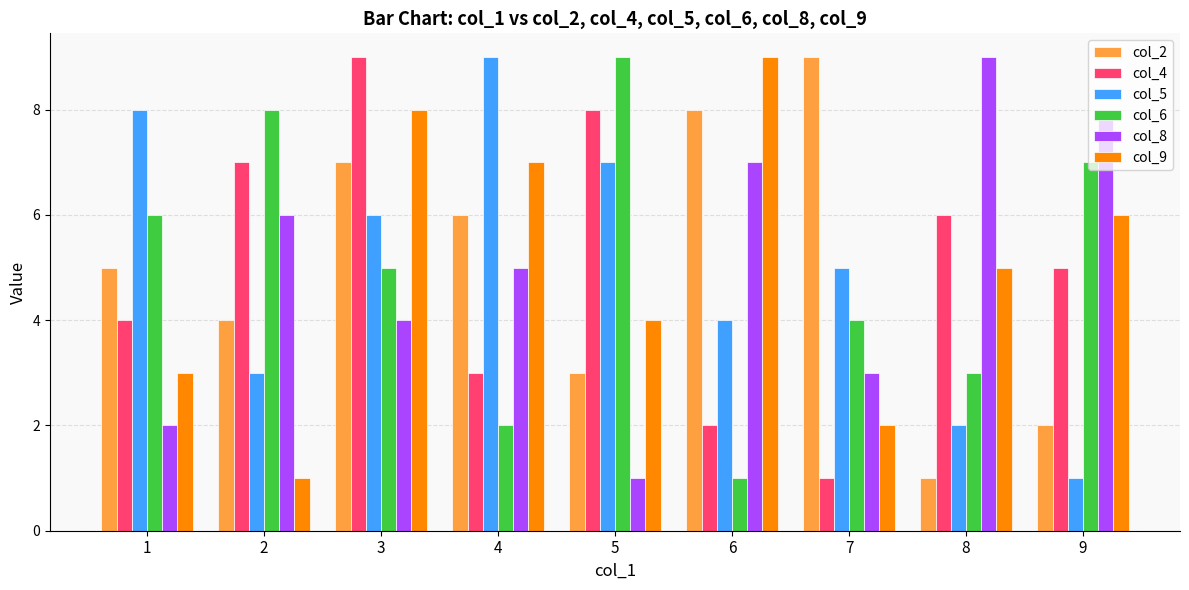

At which category is the sum across all series the highest?

3